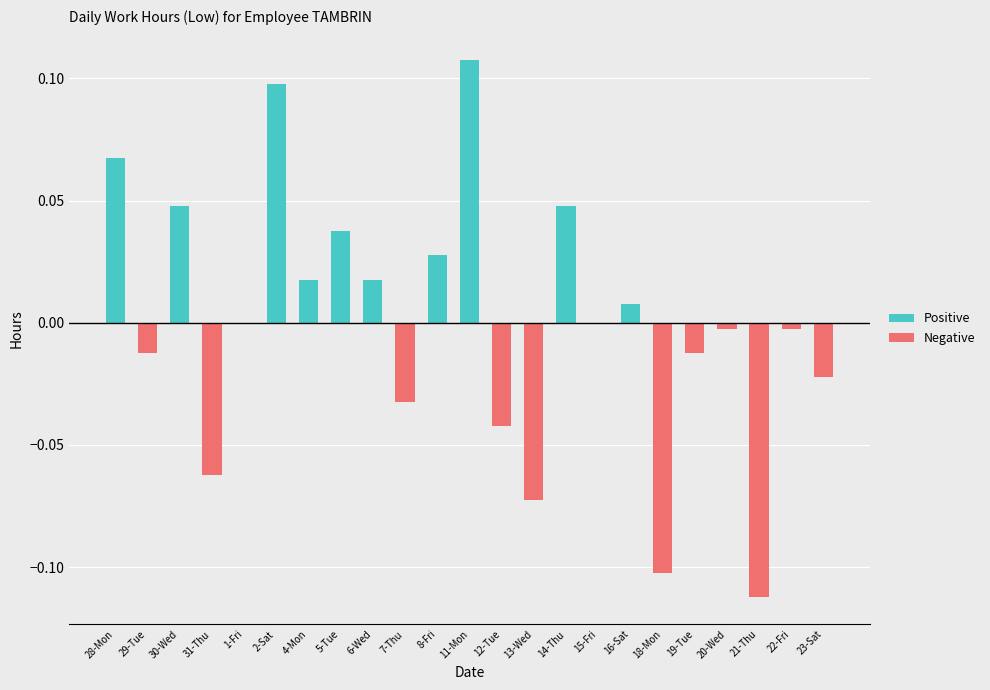

What position from the right is 7-Thu?

14